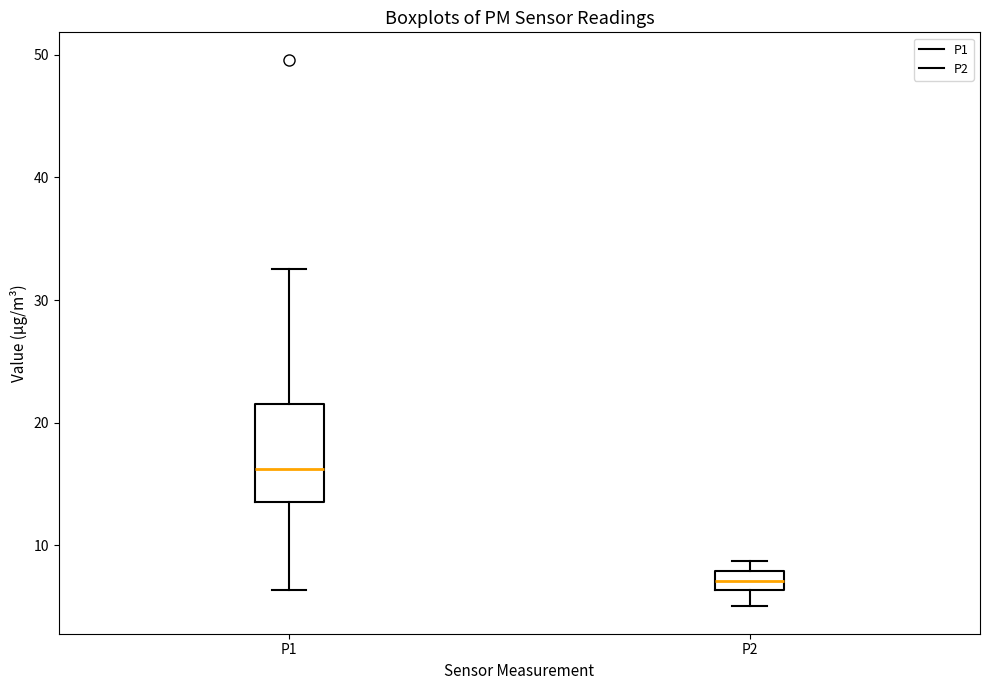

Where is the lower edge of the box for P1 on the y-axis? The values are not printed on the chart, so give them approximately, as read against the axis.

14